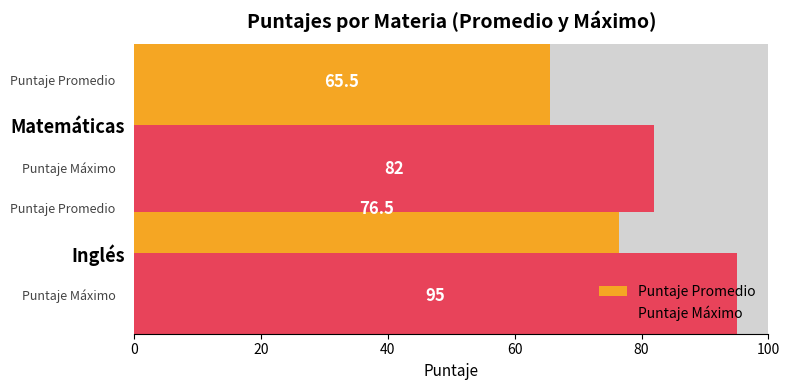

What is the total value across all series at Inglés?

171.5